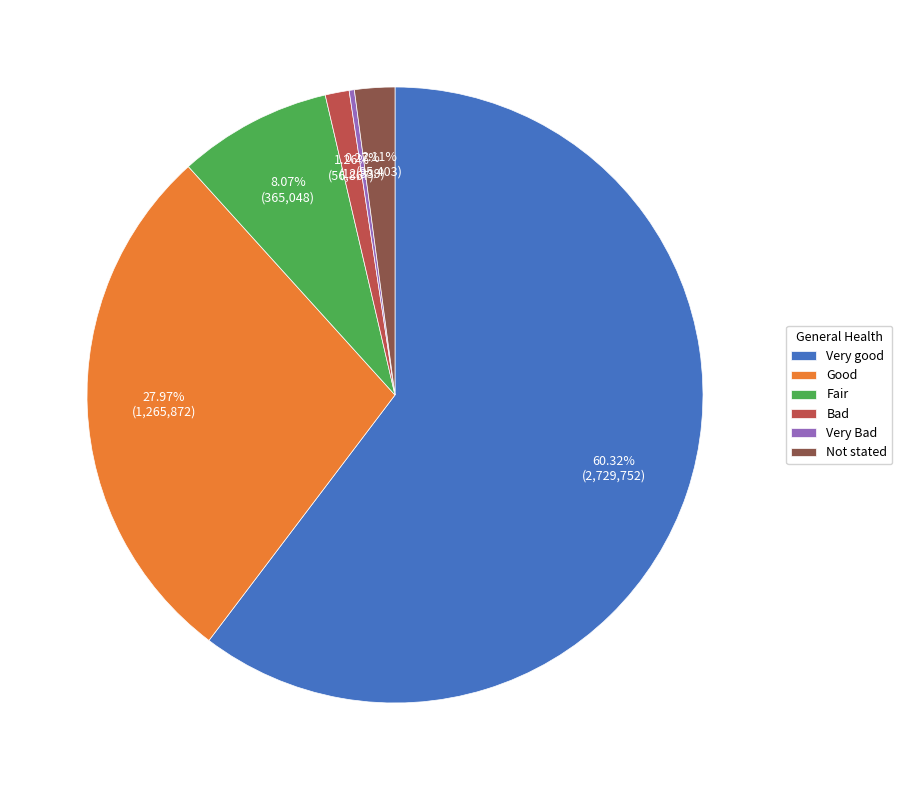

Which category has the biggest portion of the pie?

Very good